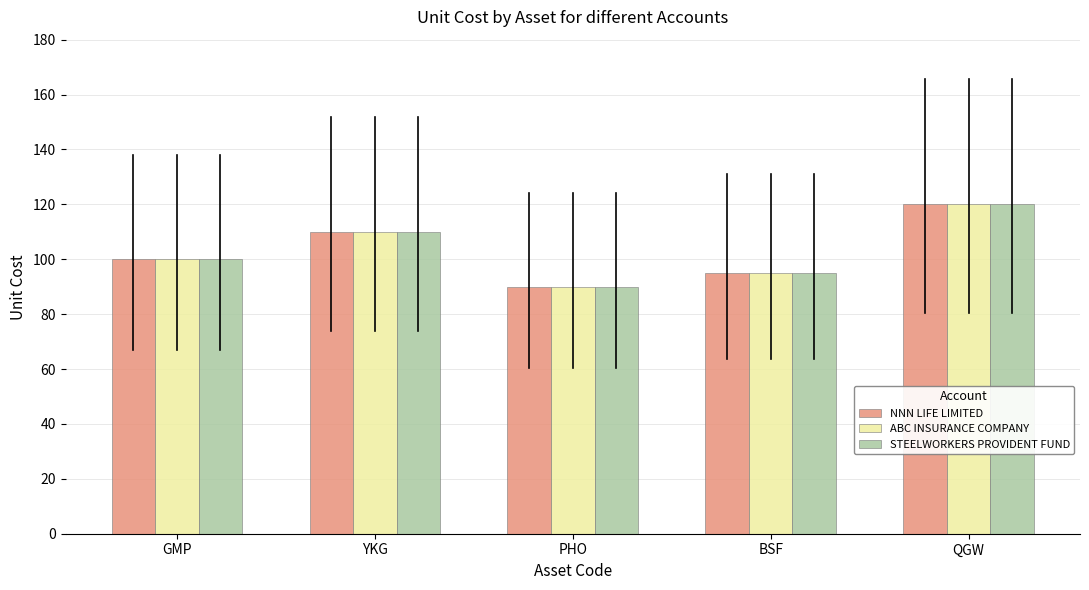

What is the total value across all series at PHO?

270